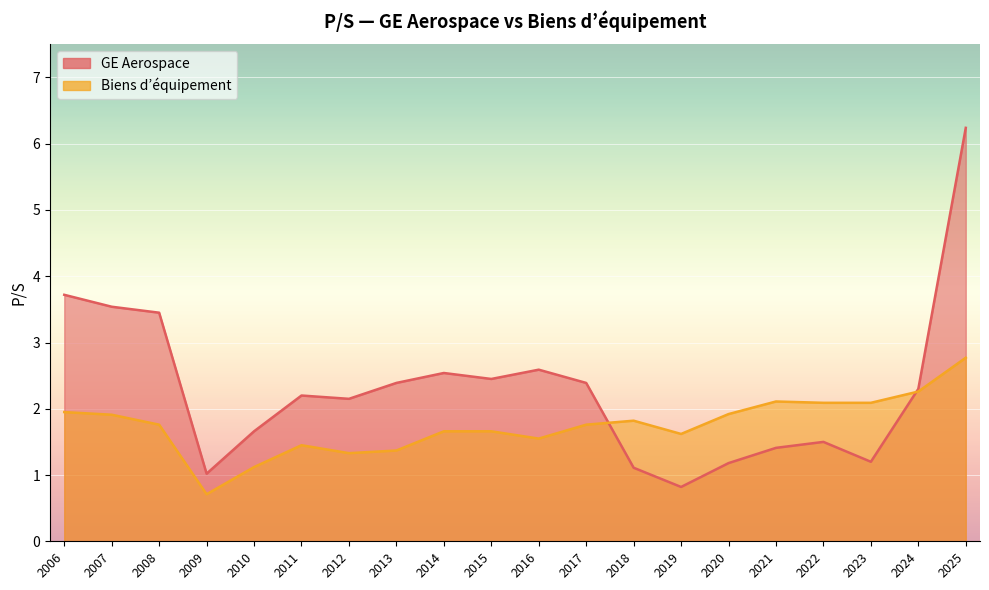

How many data points in GE Aerospace _line are above 2?

12